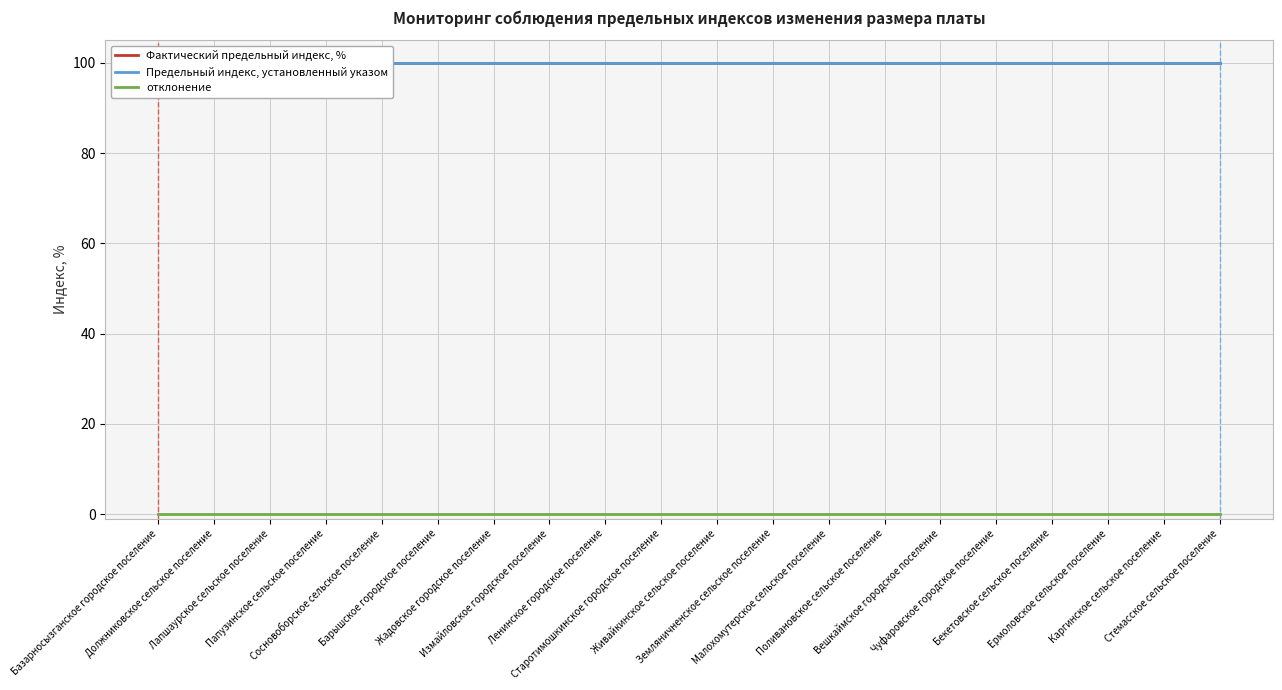

What is the label of the 4th point from the right?

Бекетовское сельское поселение